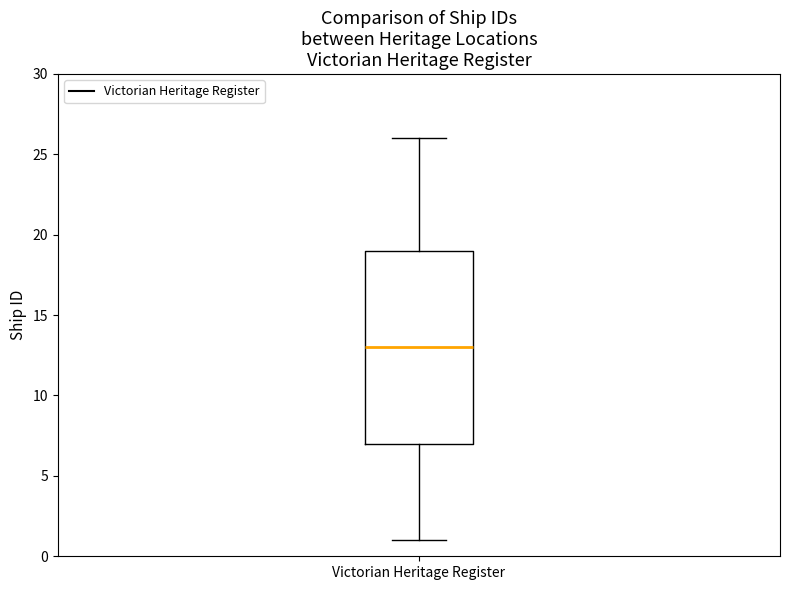

Transcribe this box plot: give where the median line is, the range the box spans, and where the two whiskers end, as read against the y-axis. The values are not printed on the chart, so give them approximately, as read against the axis.

median 13, box 7 to 19, whiskers 1 to 26